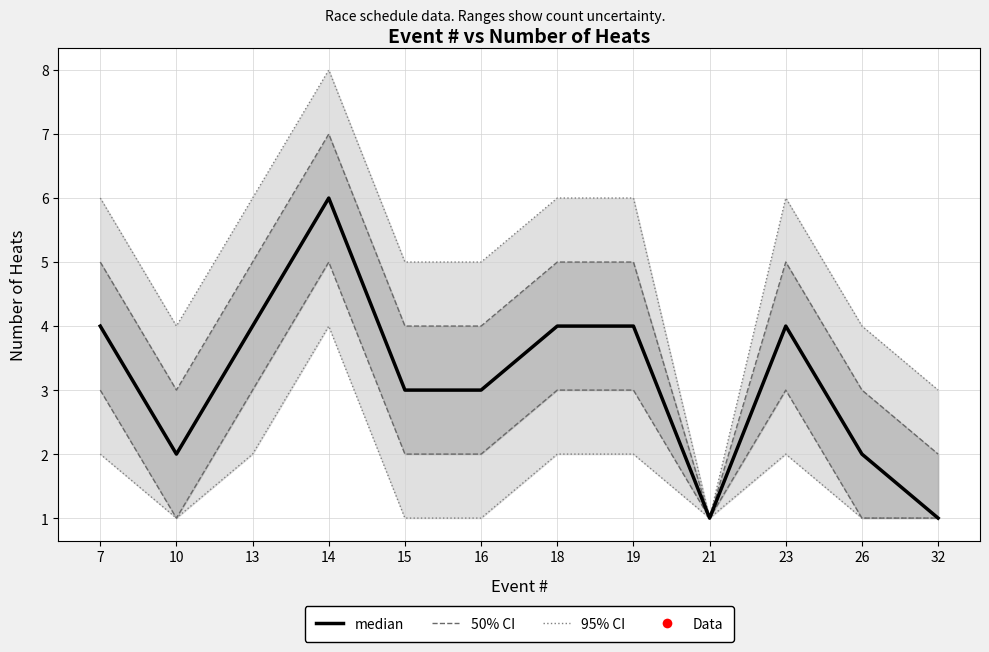

What is the greatest value displayed?

6